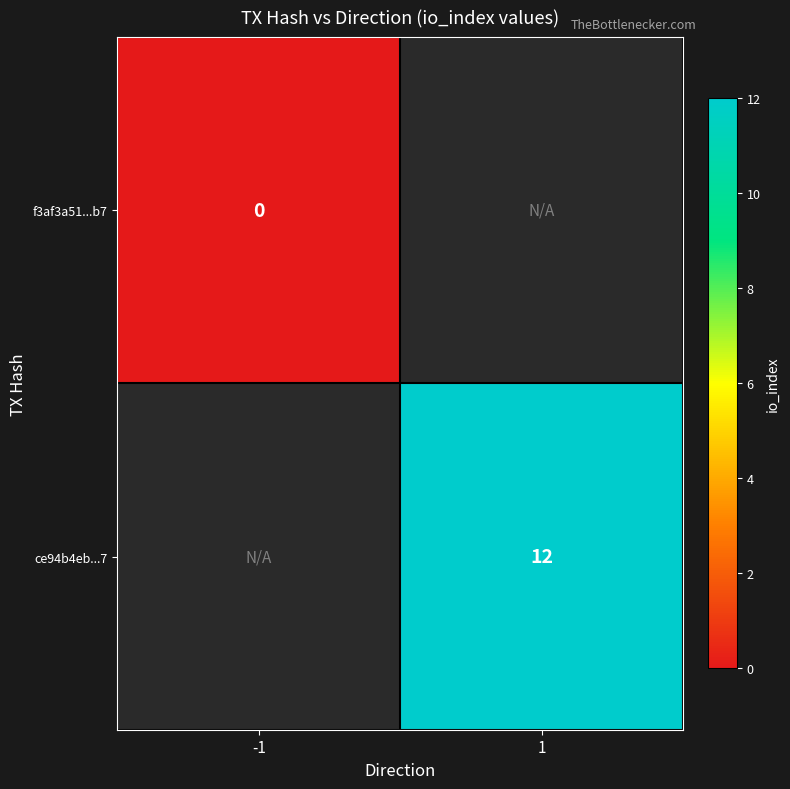

Is the value of f3af3a51...b7 at -1 greater than the value of ce94b4eb...7 at 1?

No